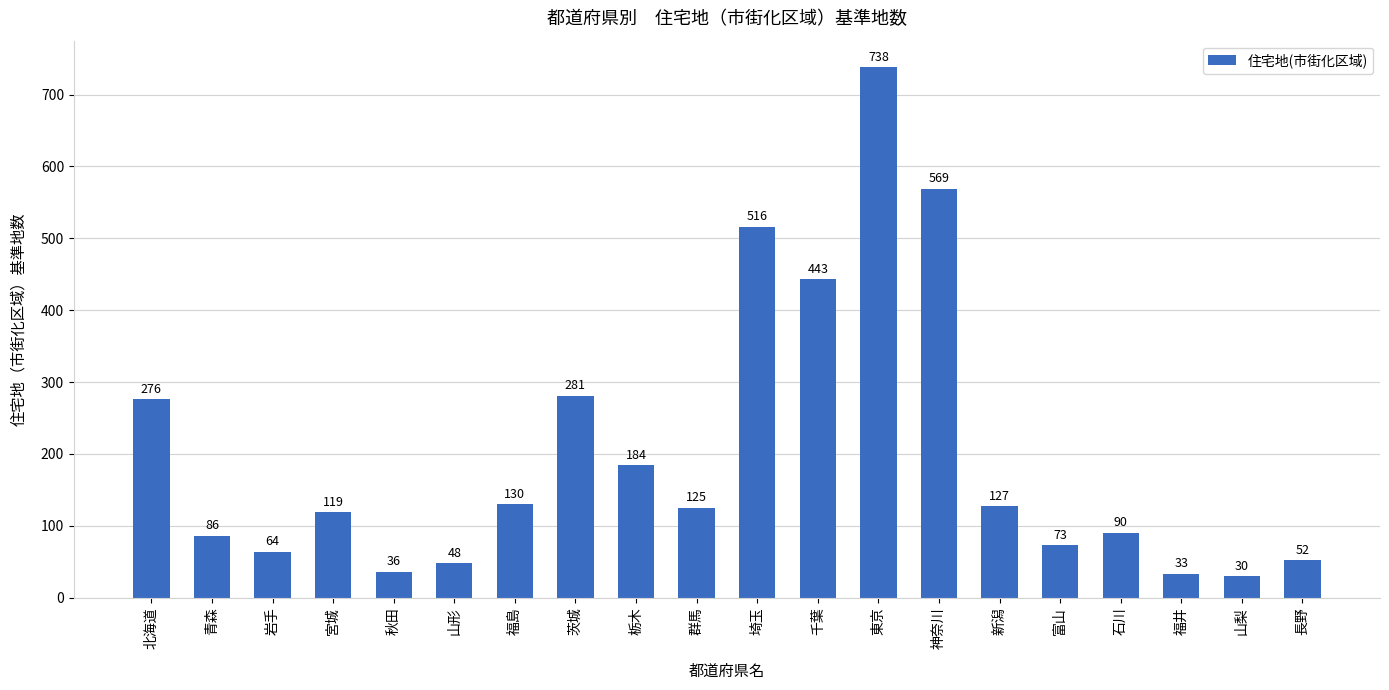

How many bars are there in total?

20